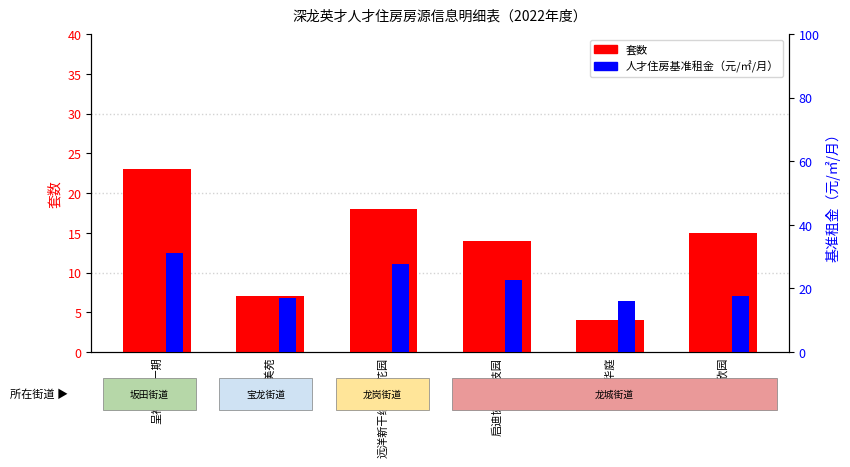

What is the sum of the 套数 values at 天昊华庭 and 呈祥花园一期?

27.0